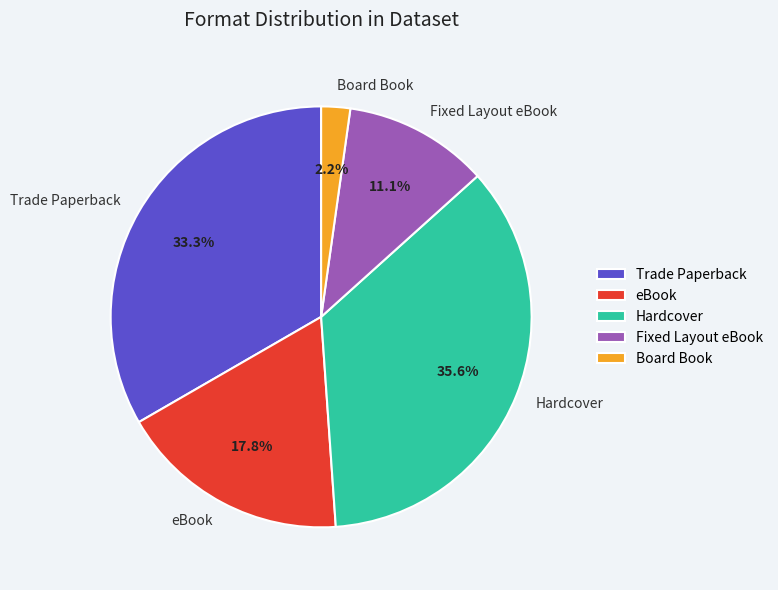

To the nearest percent, what is the combined percentage of Board Book and Hardcover?

38%